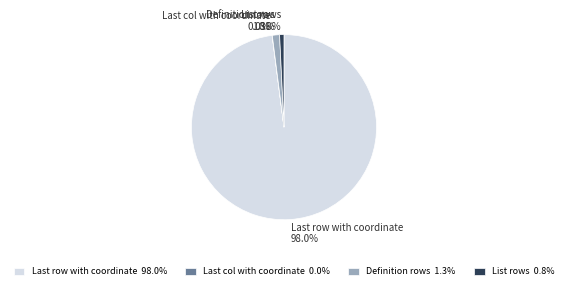

What is the ratio of the value at List rows to the value at Definition rows?

0.6